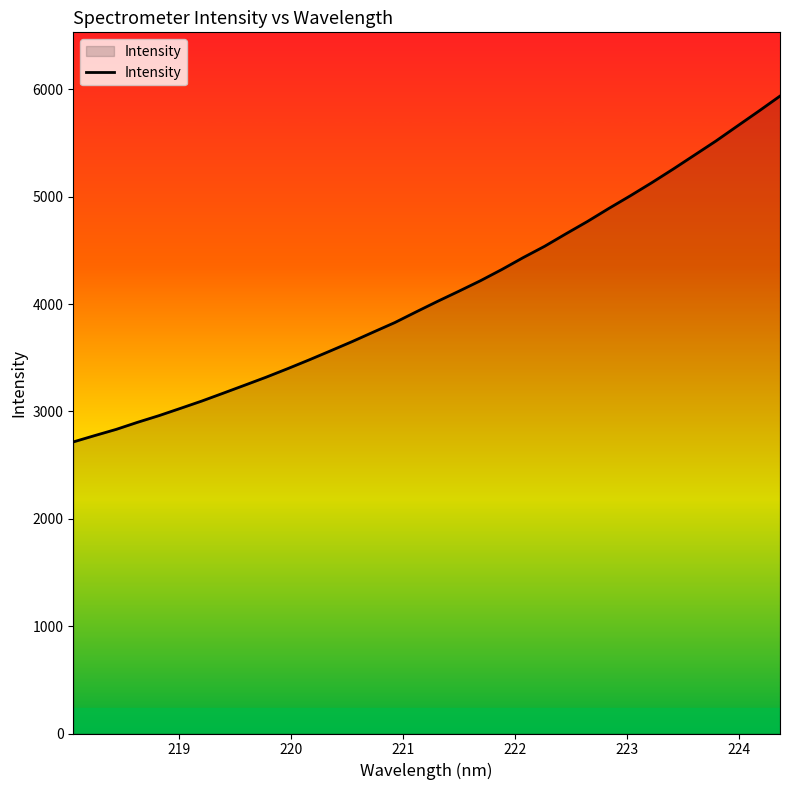

What is the difference between the maximum and minimum values?

3221.3